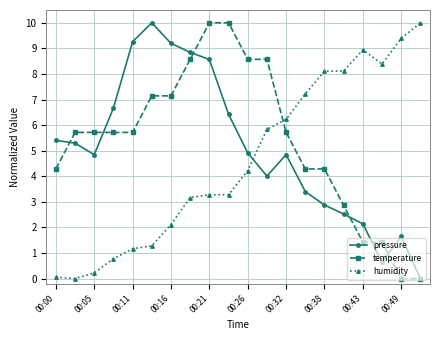

What is the average value of the temperature series?

5.4